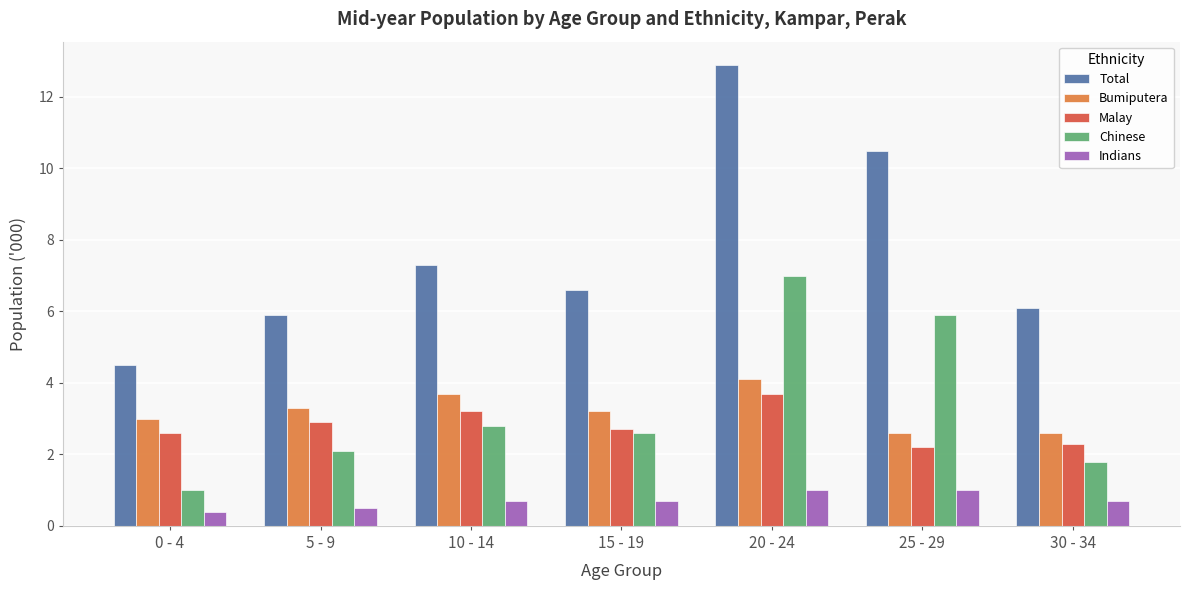

How many distinct data groups are displayed?

5